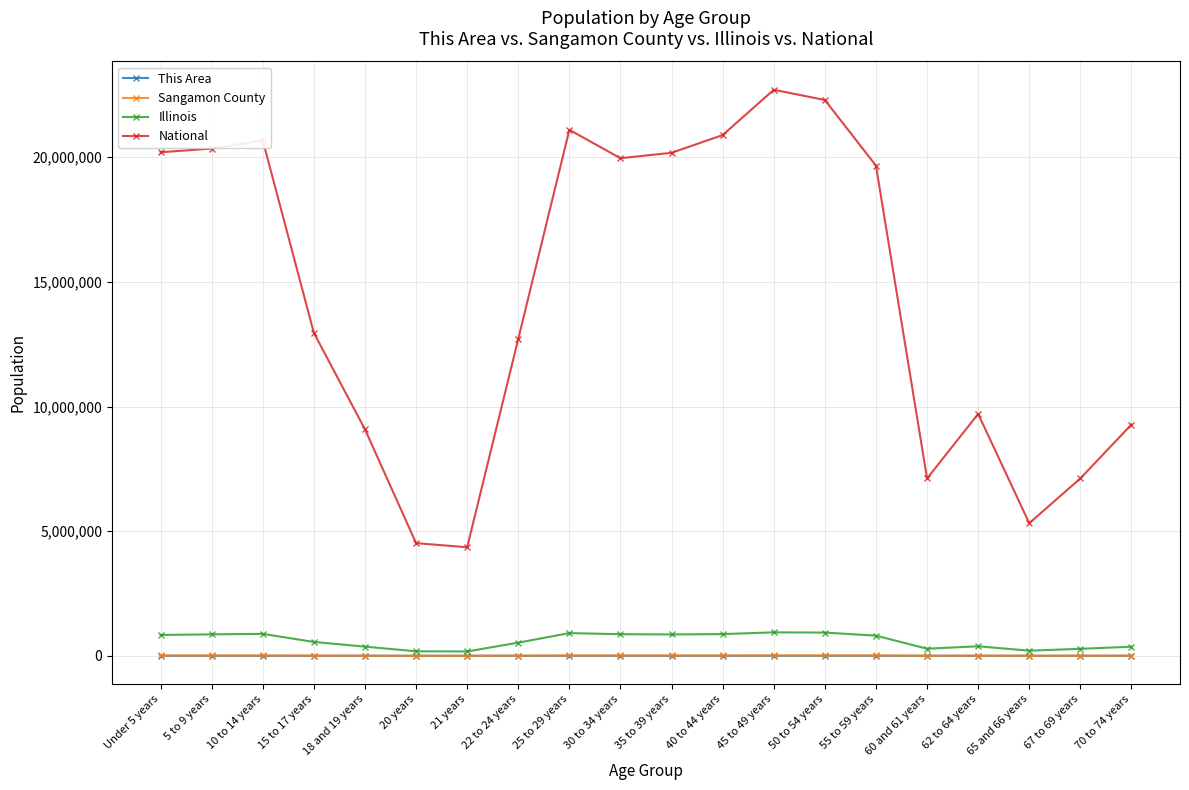

True or false: This Area has more than 0 interior local peaks.

True